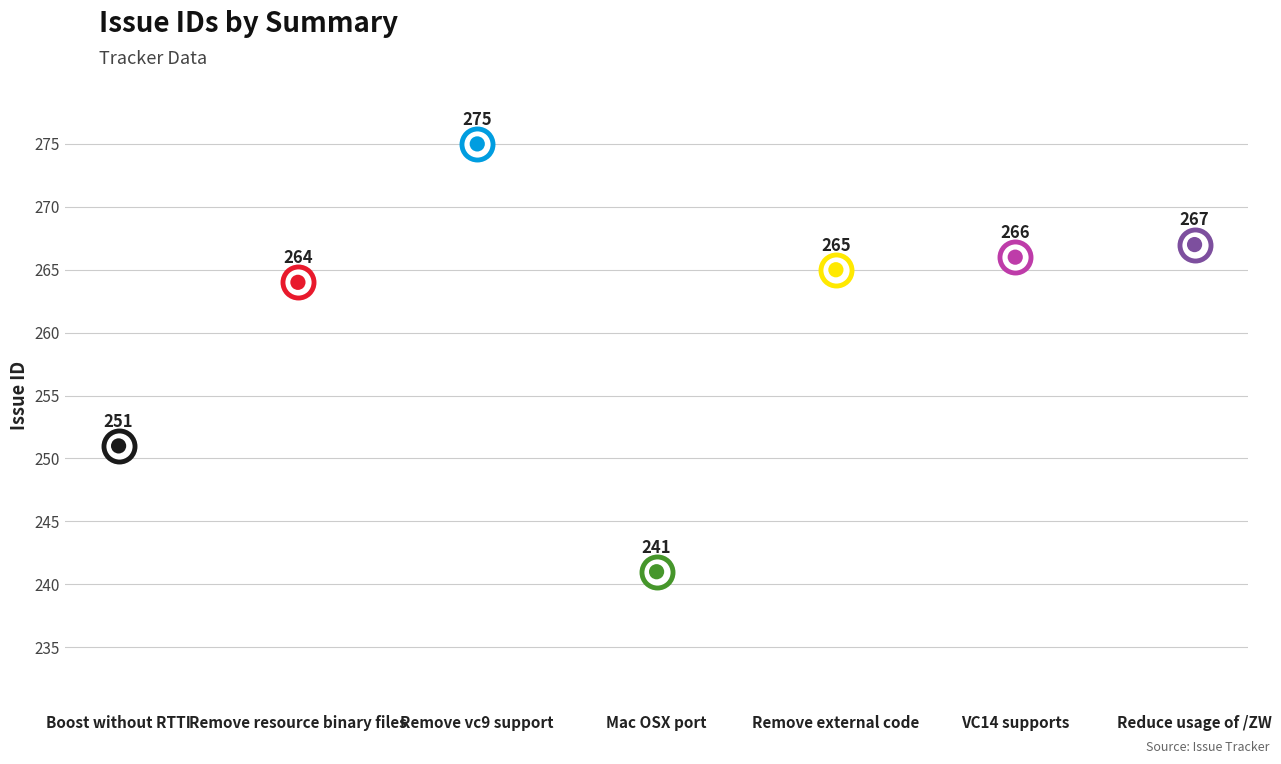

Which has a higher value, Remove vc9 support or VC14 supports?

Remove vc9 support